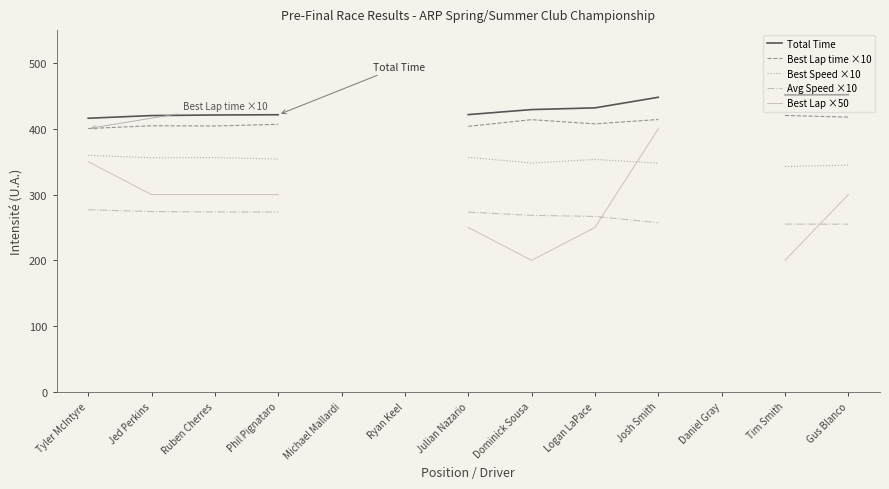

How many values in Best Lap time ×10 are above zero?

10